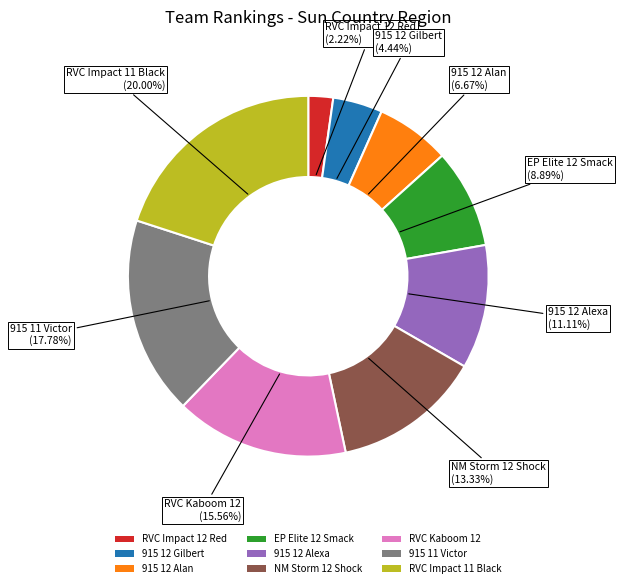

Approximately how many times larger is the value at RVC Impact 11 Black compared to 915 11 Victor?

1.1